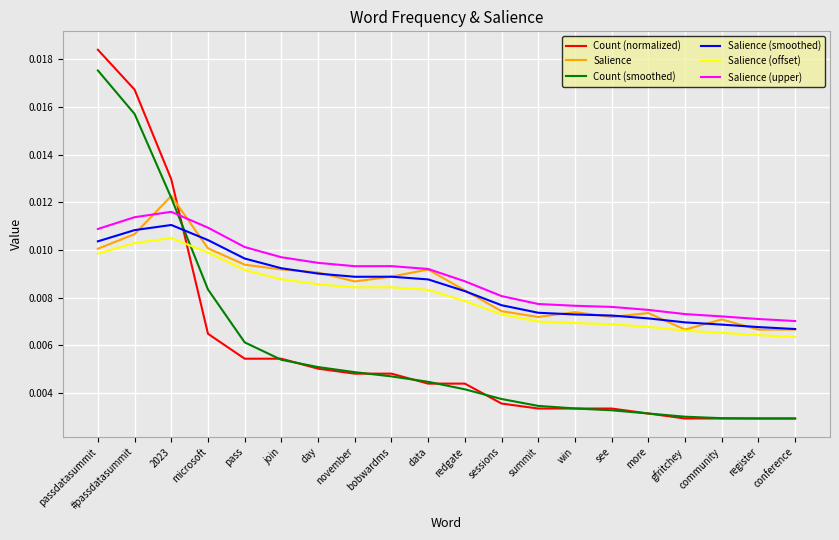

Which series has the largest total across all categories?

Salience (upper)